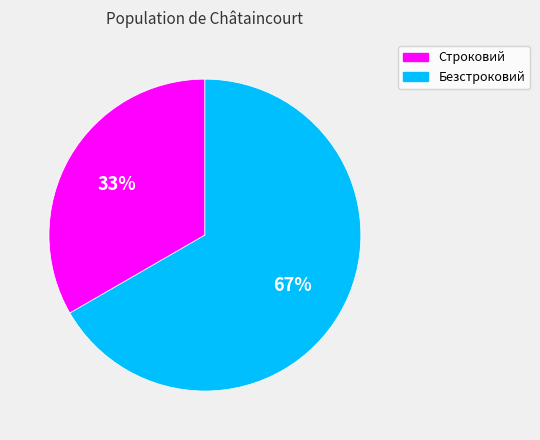

Approximately how many times larger is the value at Безстроковий compared to Строковий?

2.0